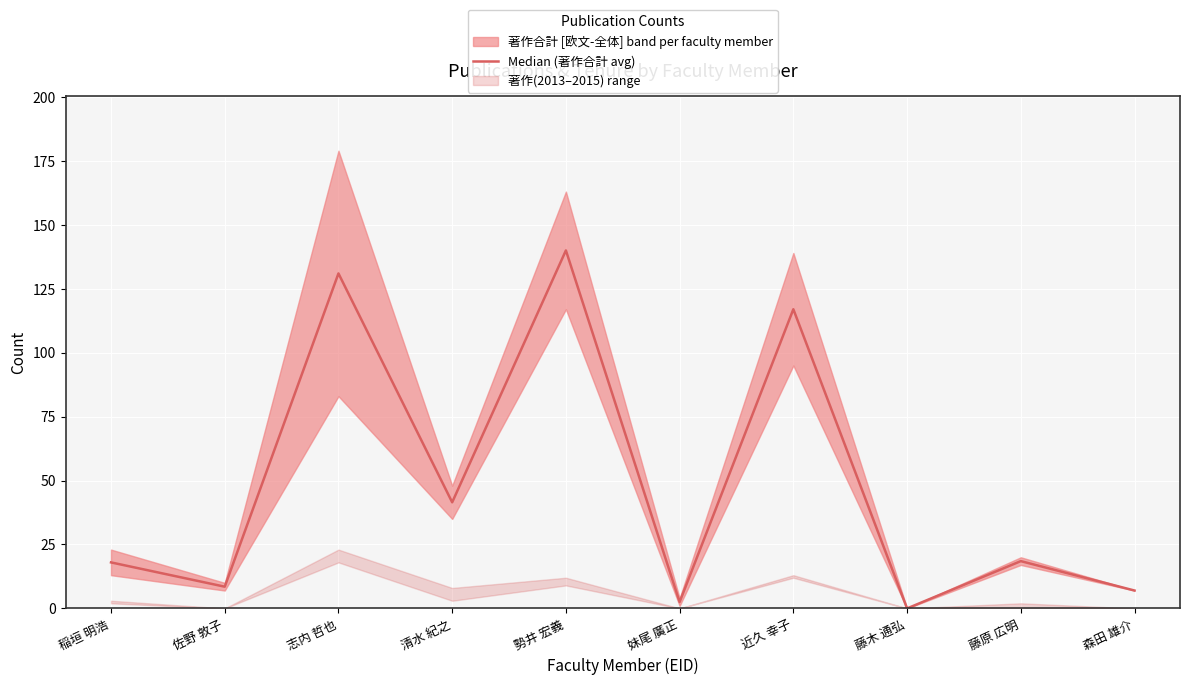

What is the average value?

48.4